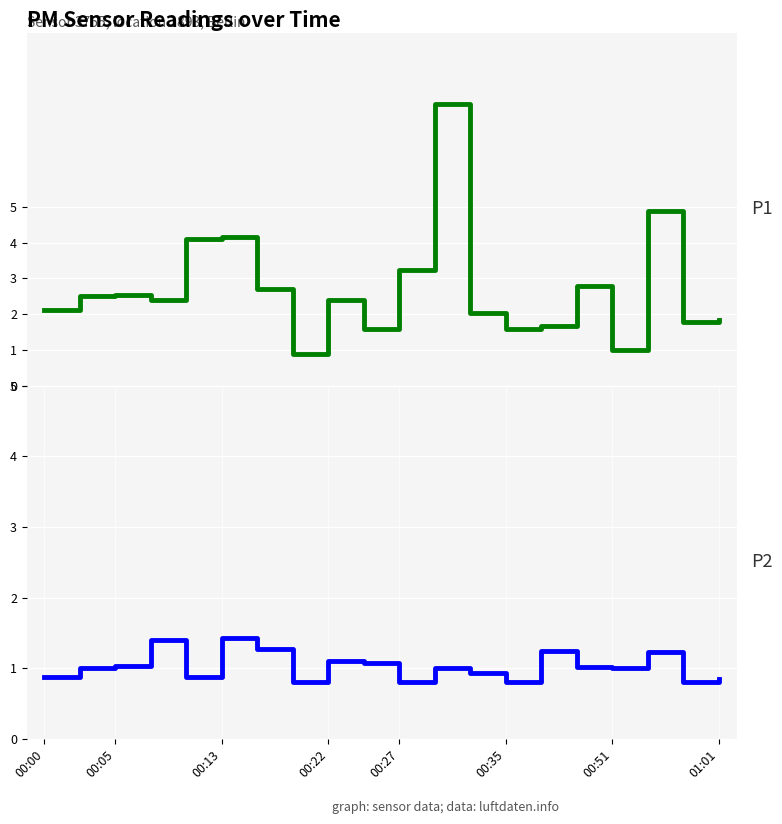

The value of P2 at 00:22 is 1.6. True or false?

False